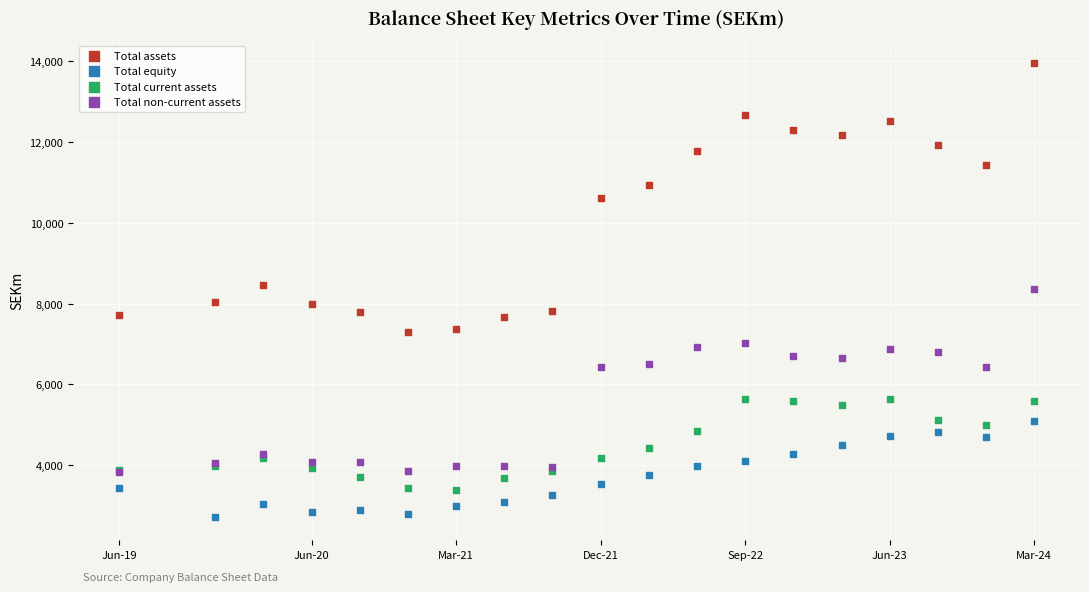

What are all the series names shown in the legend?

Total assets, Total equity, Total current assets, Total non-current assets